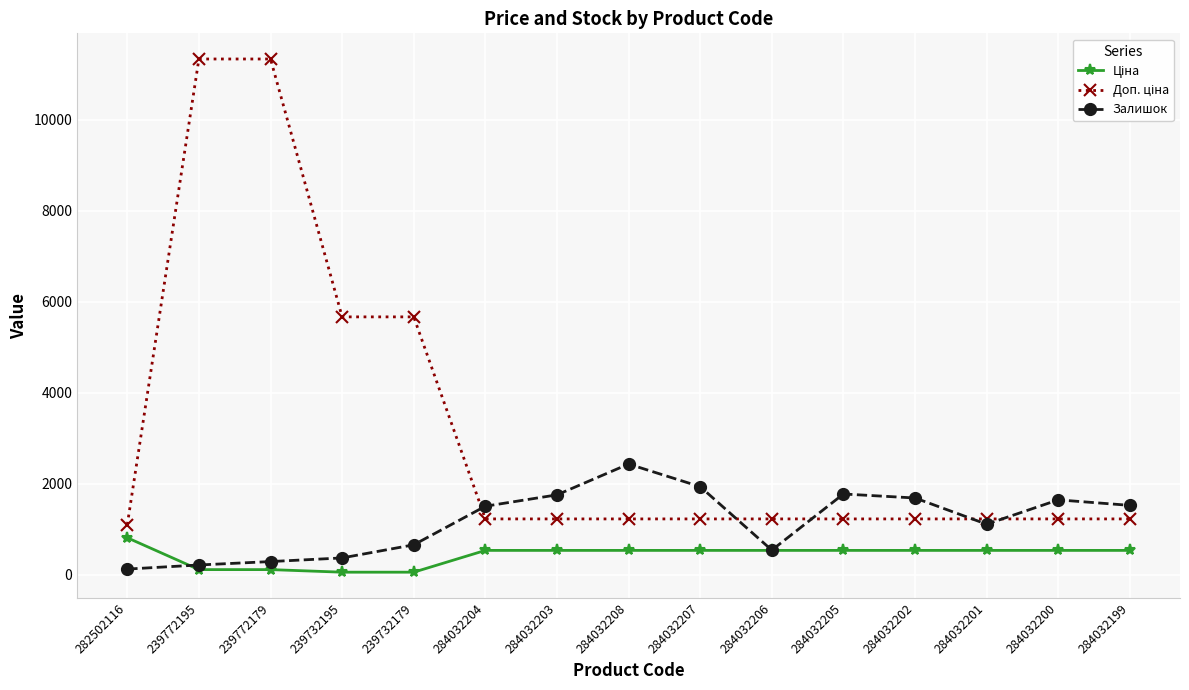

What is the greatest value displayed?

11334.0